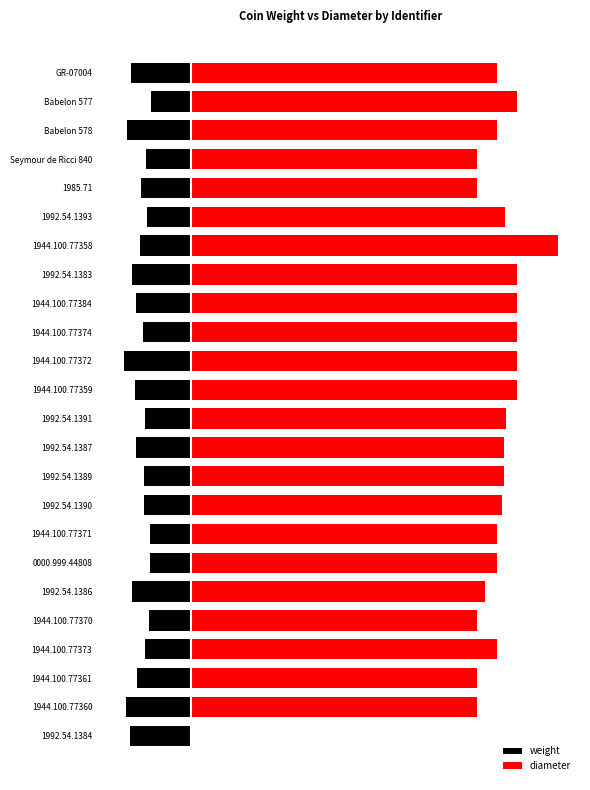

At Babelon 578, list the series in order from largest to smallest.

diameter, weight